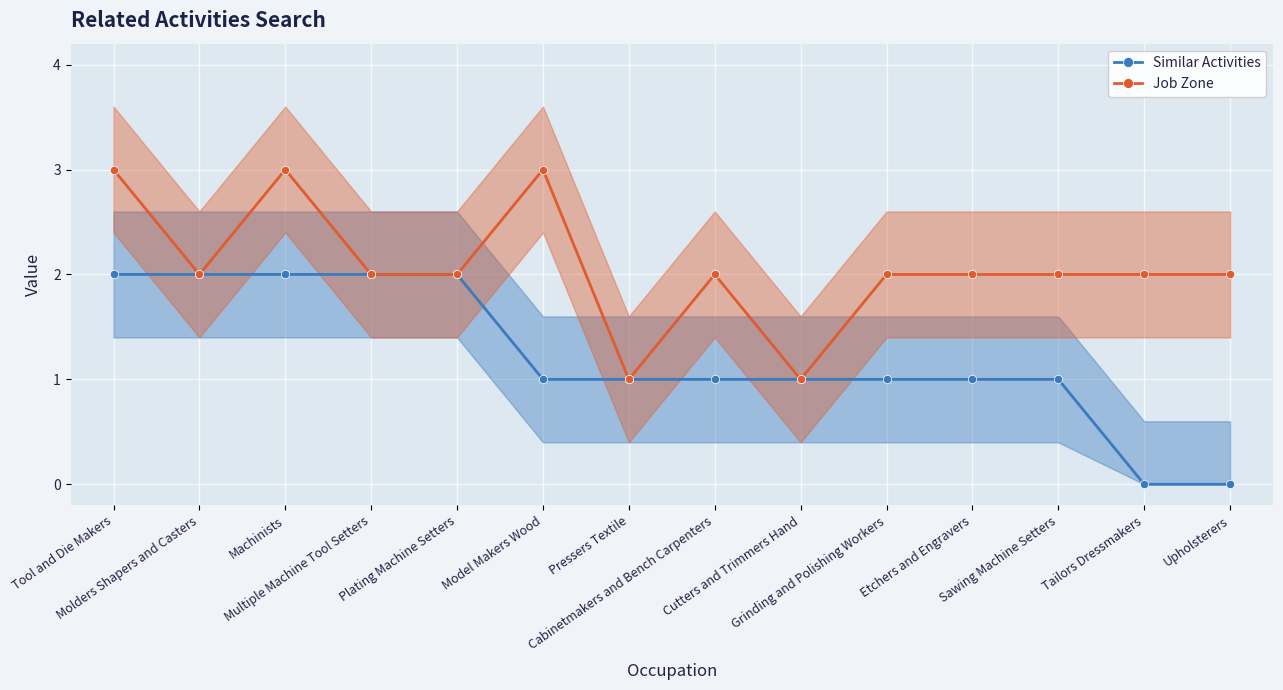

True or false: Similar Activities and Job Zone cross at least once.

False